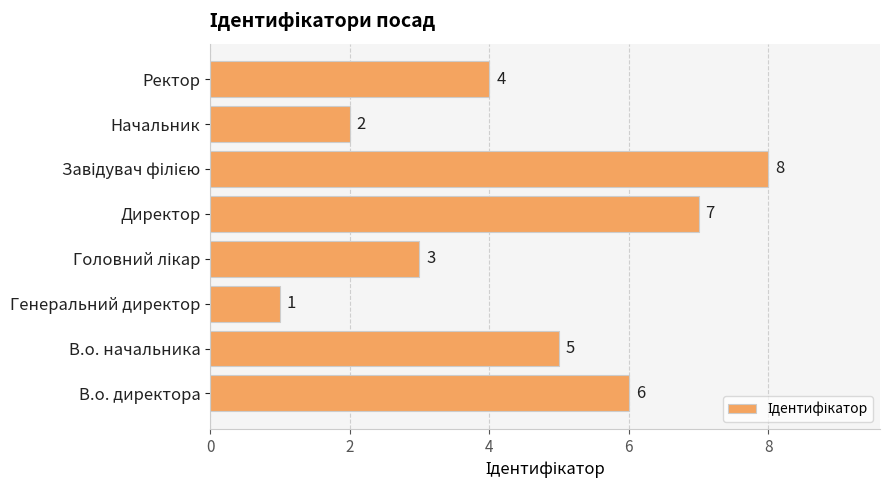

Reading bottom to top, list all the values displayed in this chart.

6	5	1	3	7	8	2	4